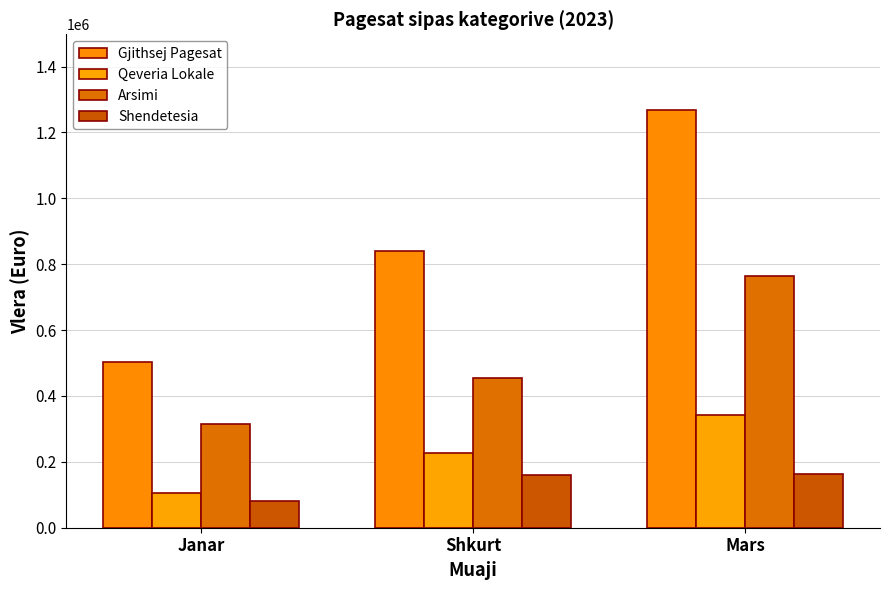

Rank the series at Janar from highest to lowest value.

Gjithsej Pagesat, Arsimi, Qeveria Lokale, Shendetesia